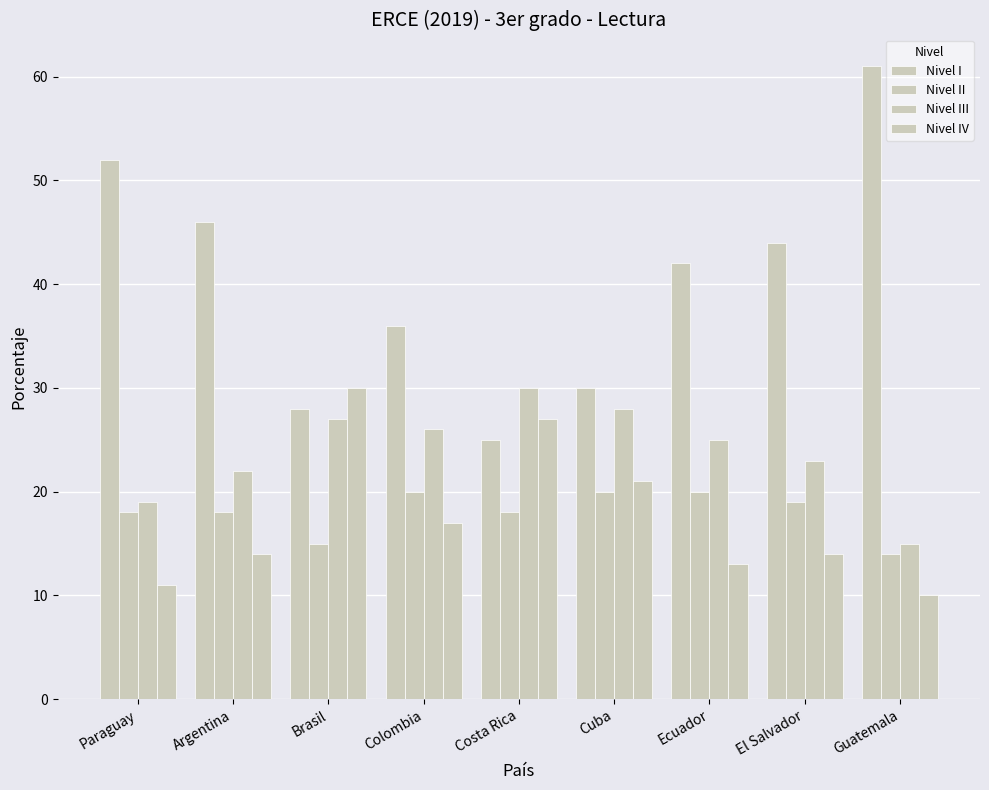

How many data points in Nivel III are less than 25?

4